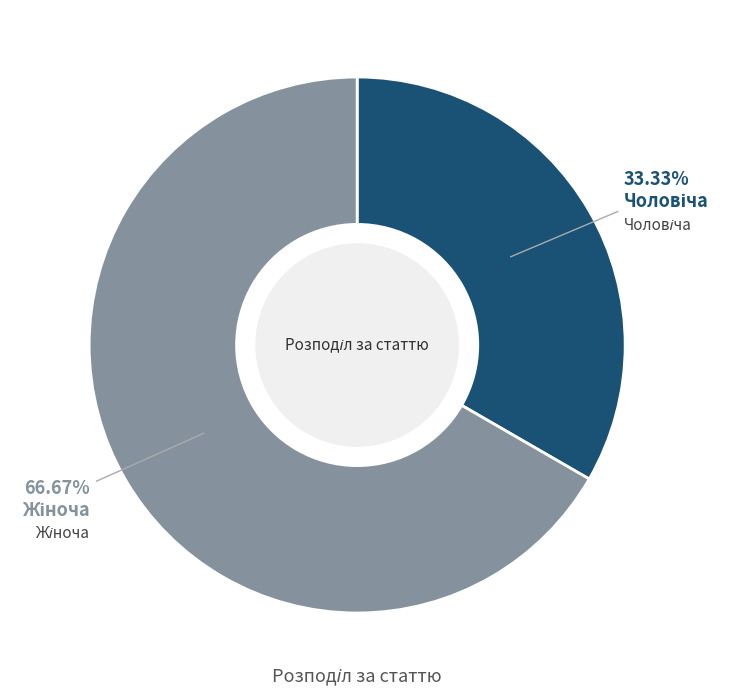

Does any single category account for the majority?

Yes